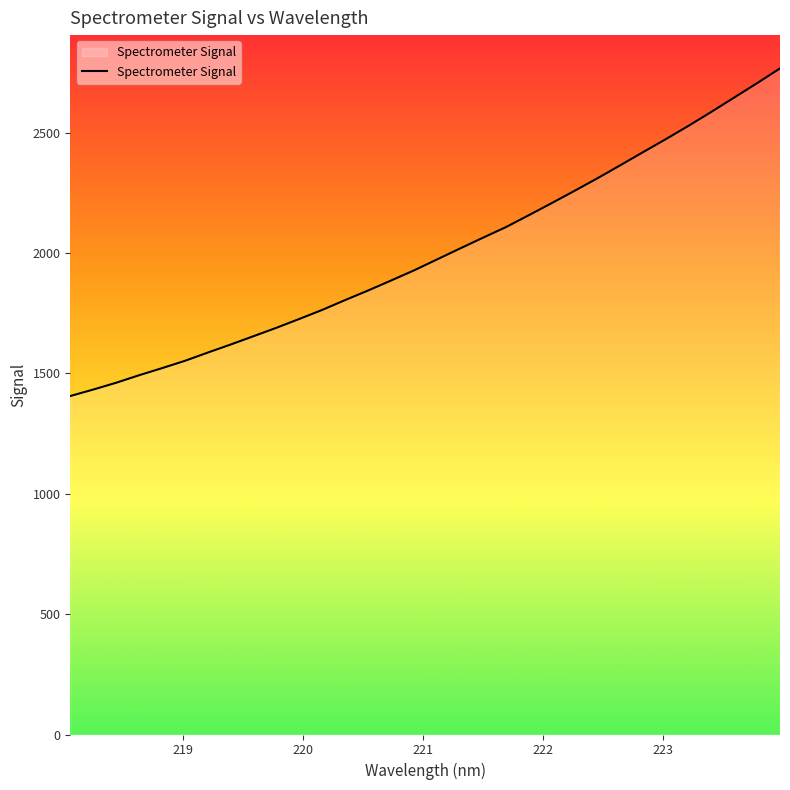

How many values are below 1973?

16